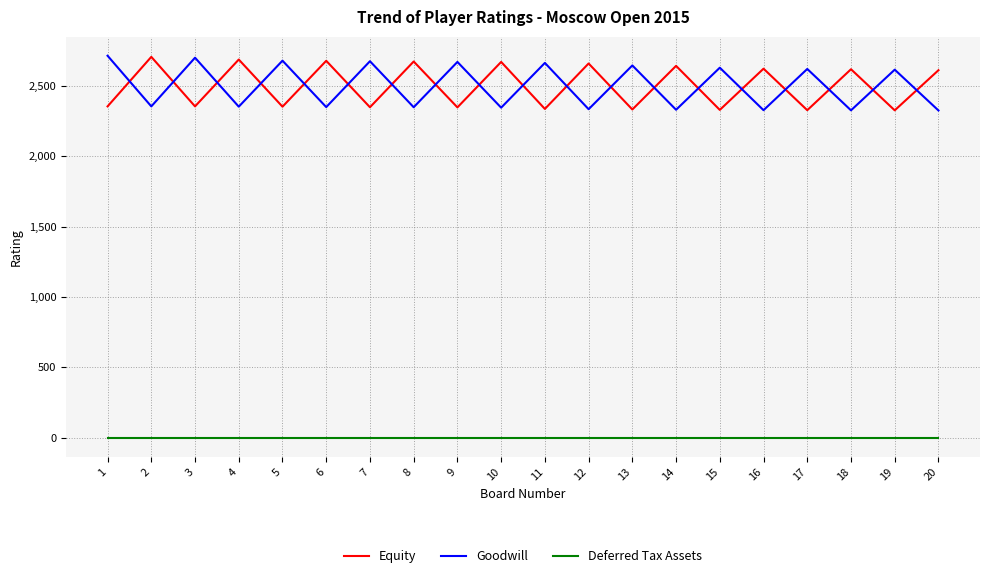

Where does the Equity series first go above 2611?

2